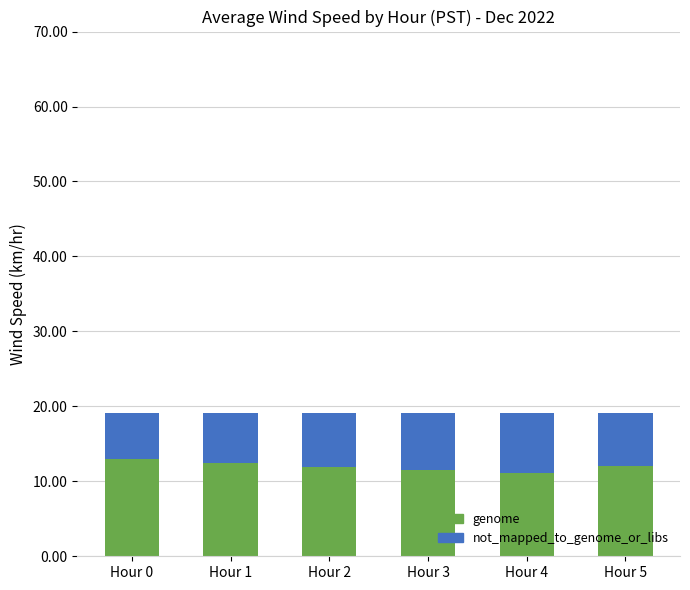

Does the chart contain any negative values?

No